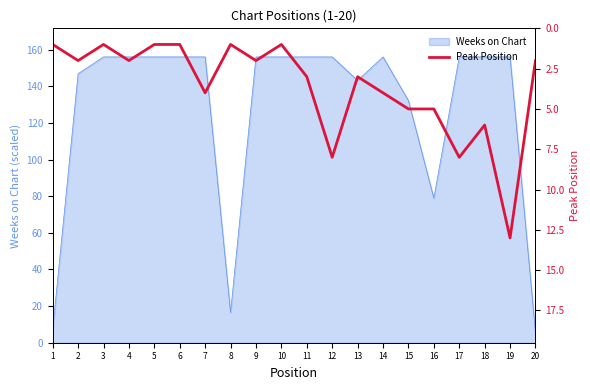

True or false: there are more than 2 points higher than both neighbors.

True